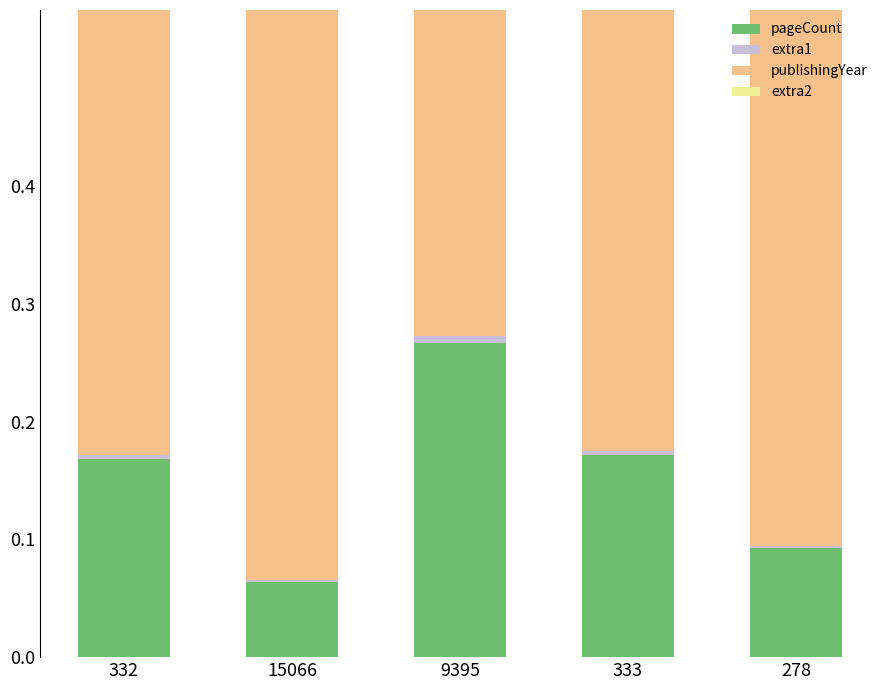

Which series changed the most between 9395 and 333?

pageCount